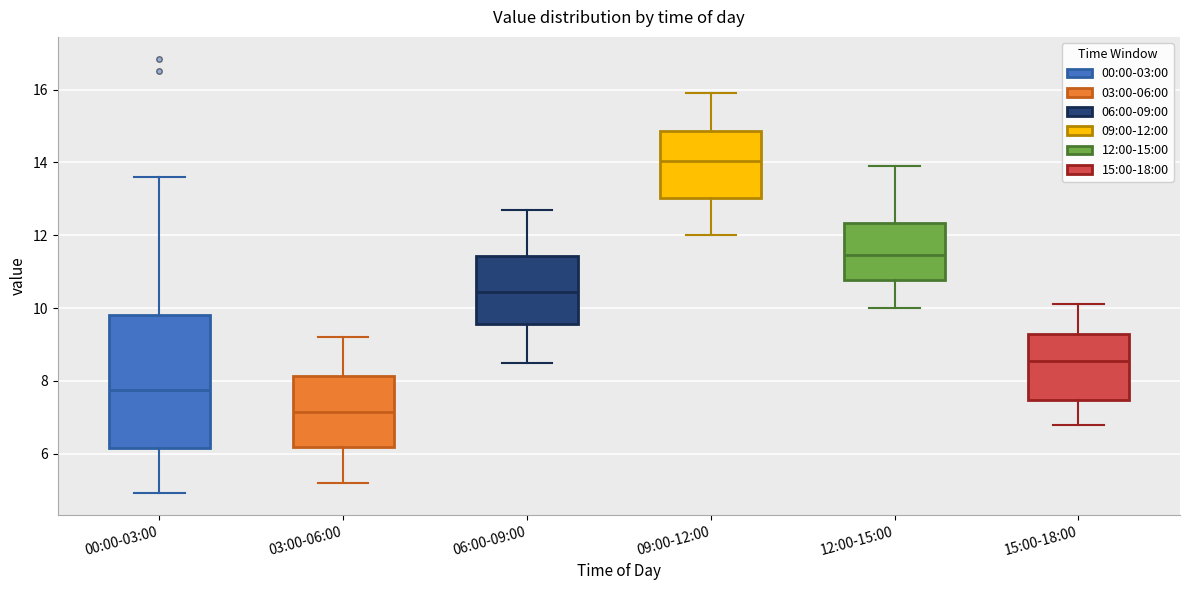

Where does the lower whisker of the box for 03:00-06:00 end on the y-axis? The values are not printed on the chart, so give them approximately, as read against the axis.

5.2